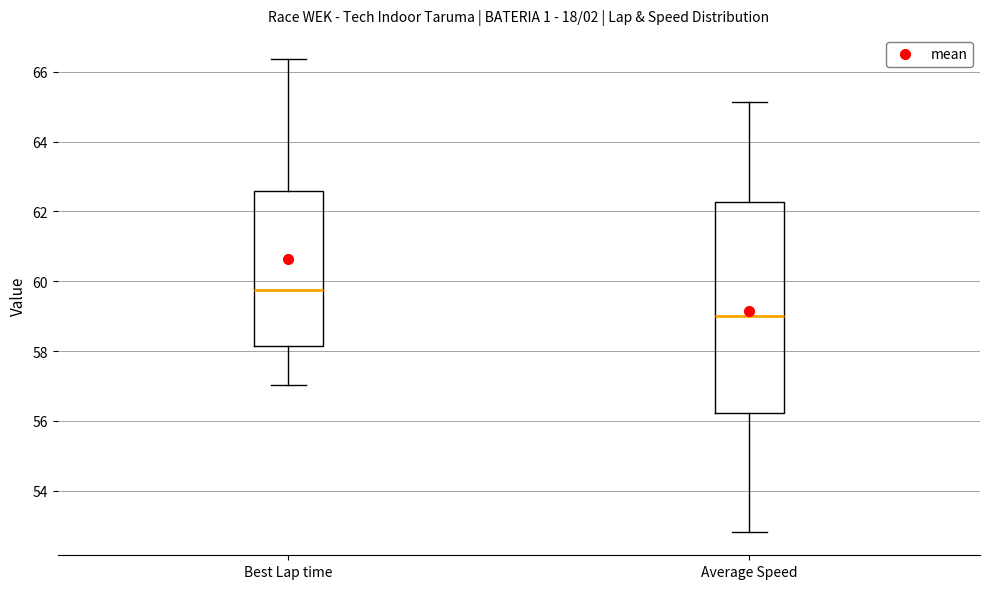

Where does the median line of the box for Best Lap time sit on the y-axis? The values are not printed on the chart, so give them approximately, as read against the axis.

59.8